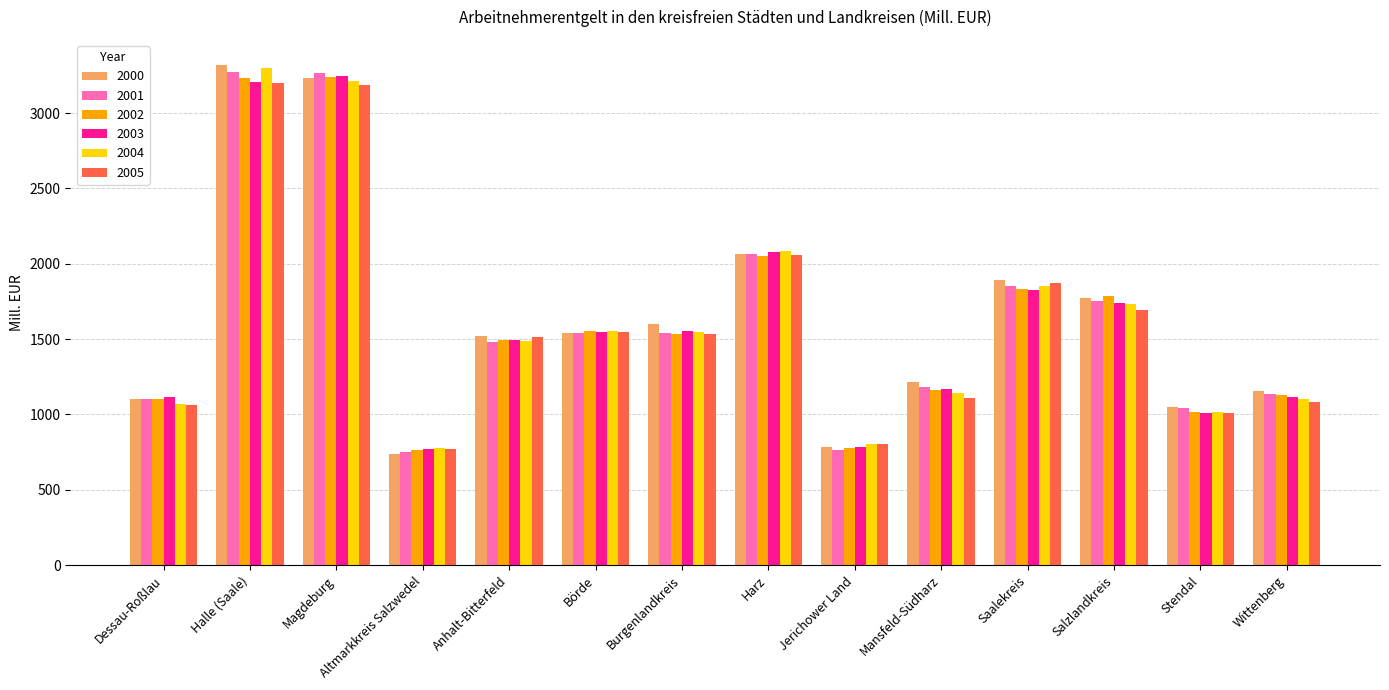

What are all the series names shown in the legend?

2000, 2001, 2002, 2003, 2004, 2005